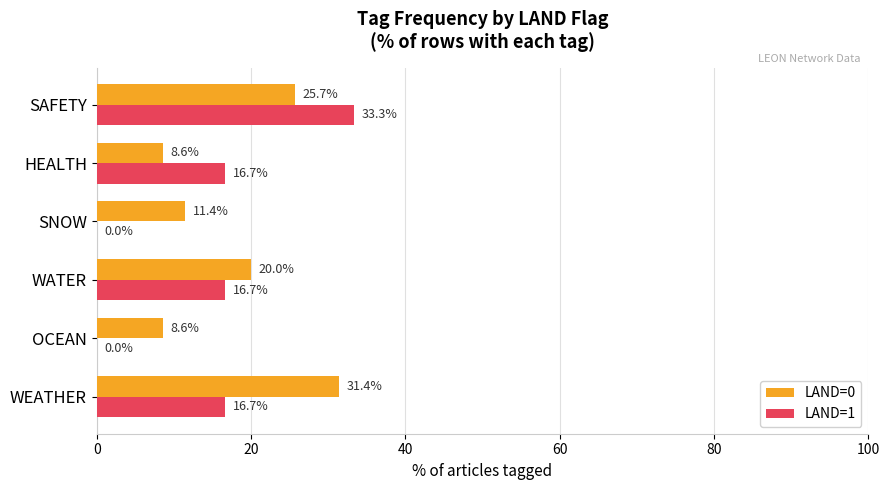

What is the total value across all series at SAFETY?

59.0